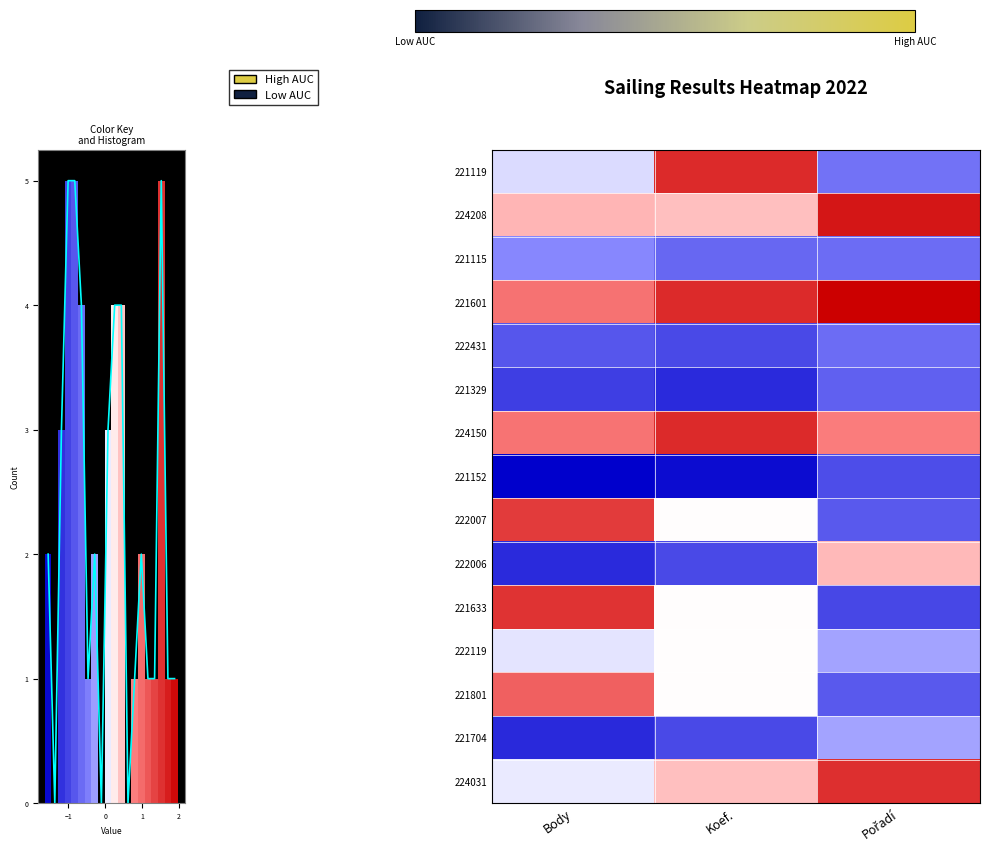

What is the difference between the highest and lowest values at Koef.?

3.1